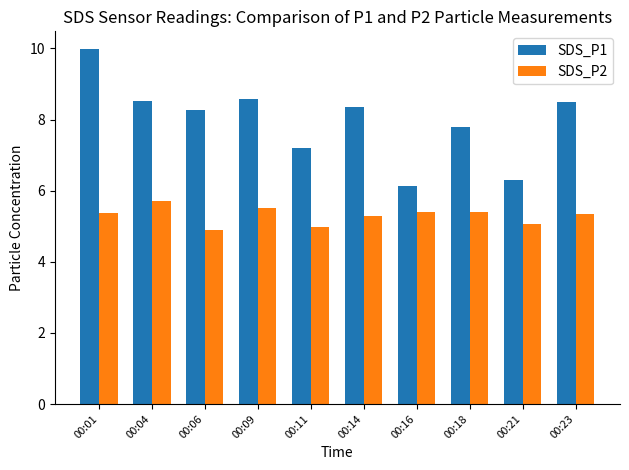

How many data points does each series have?

10